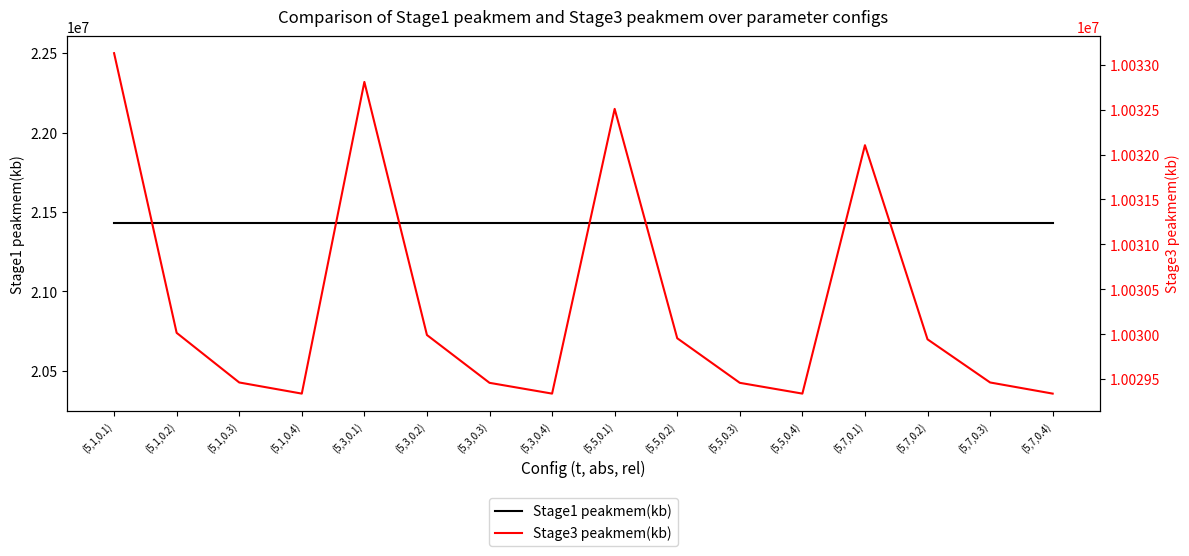

Which has a higher value, (5,7,0.2) or (5,5,0.2)?

(5,7,0.2)